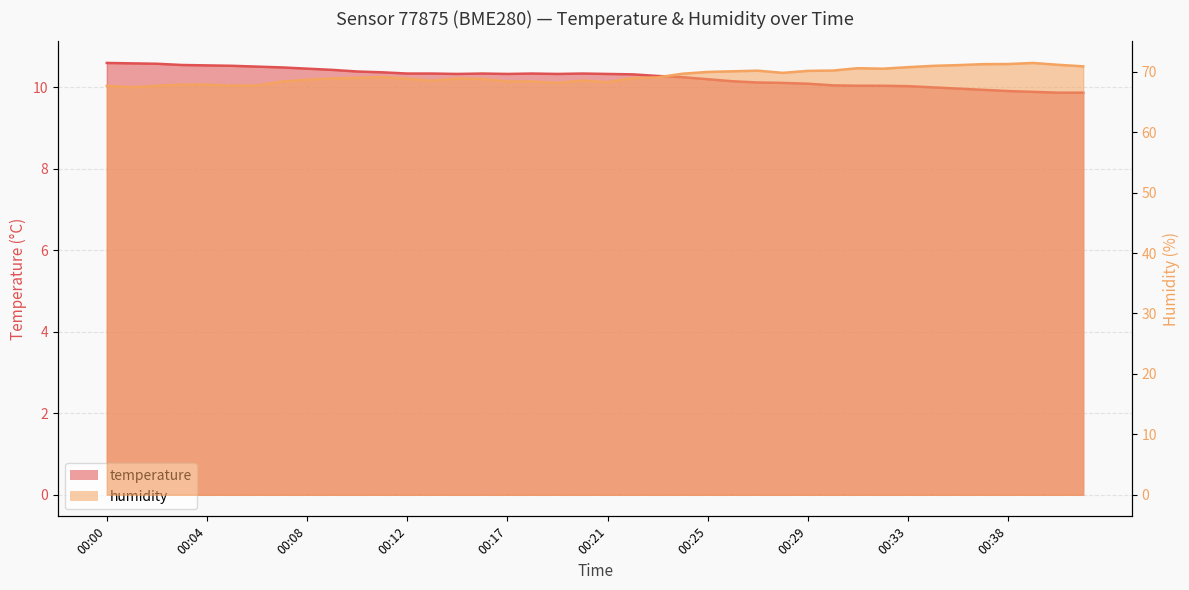

Reading right to left, transcribe all the data shown in this chart.

temperature: 9.9	9.9	9.9	9.9	9.9	10.0	10.0	10.0	10.0	10.0	10.1	10.1	10.1	10.1	10.2	10.2	10.2	10.3	10.3	10.3	10.3	10.3	10.3	10.3	10.3	10.3	10.3	10.3	10.4	10.4	10.4	10.5	10.5	10.5	10.5	10.5	10.6	10.6	10.6	10.6
humidity: 70.9	71.2	71.5	71.3	71.3	71.1	71.0	70.8	70.5	70.6	70.2	70.2	69.8	70.2	70.1	70.0	69.7	69.1	69.0	68.3	68.5	68.2	68.4	68.4	68.8	68.9	68.5	68.9	69.1	69.0	68.9	68.7	68.4	67.7	67.7	67.9	67.9	67.7	67.5	67.7